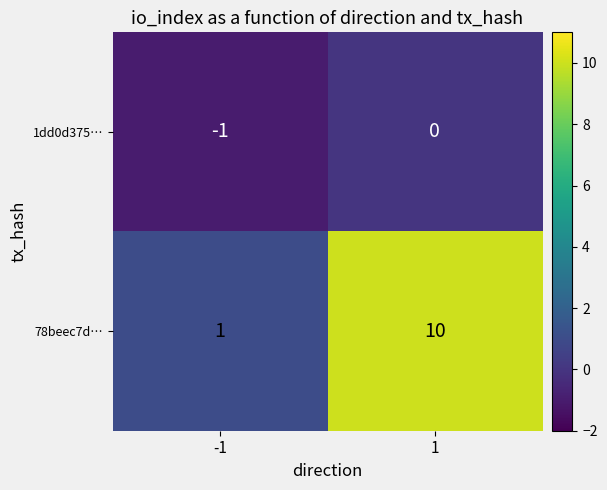

Reading right to left, list all the values displayed in this chart.

1dd0d375…: 1=0	-1=-1
78beec7d…: 1=10	-1=1